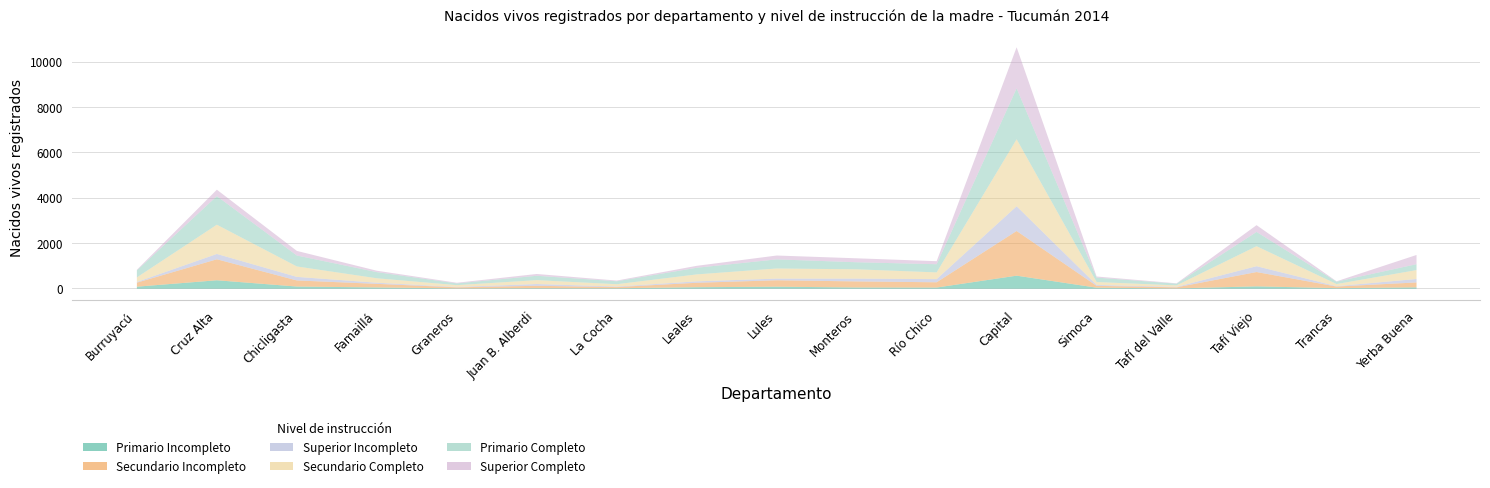

What is the label of the 14th point from the left?

Tafí del Valle